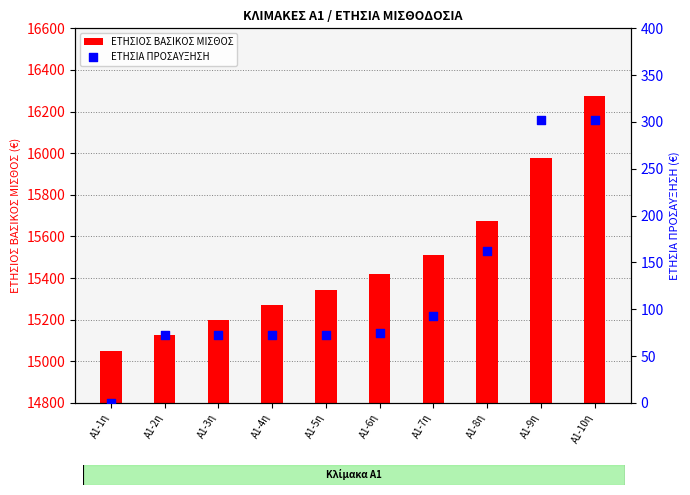

Which series contains the highest Y value?

ΕΤΗΣΙΟΣ ΒΑΣΙΚΟΣ ΜΙΣΘΟΣ